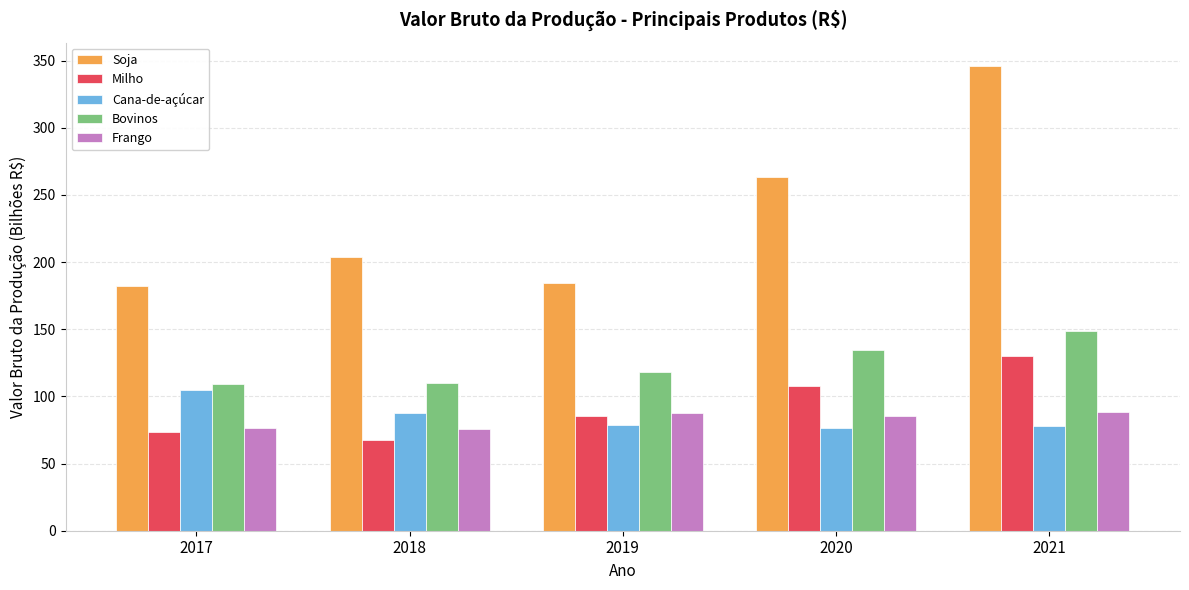

Is it true that Bovinos equals 51.4 at 2018?

False